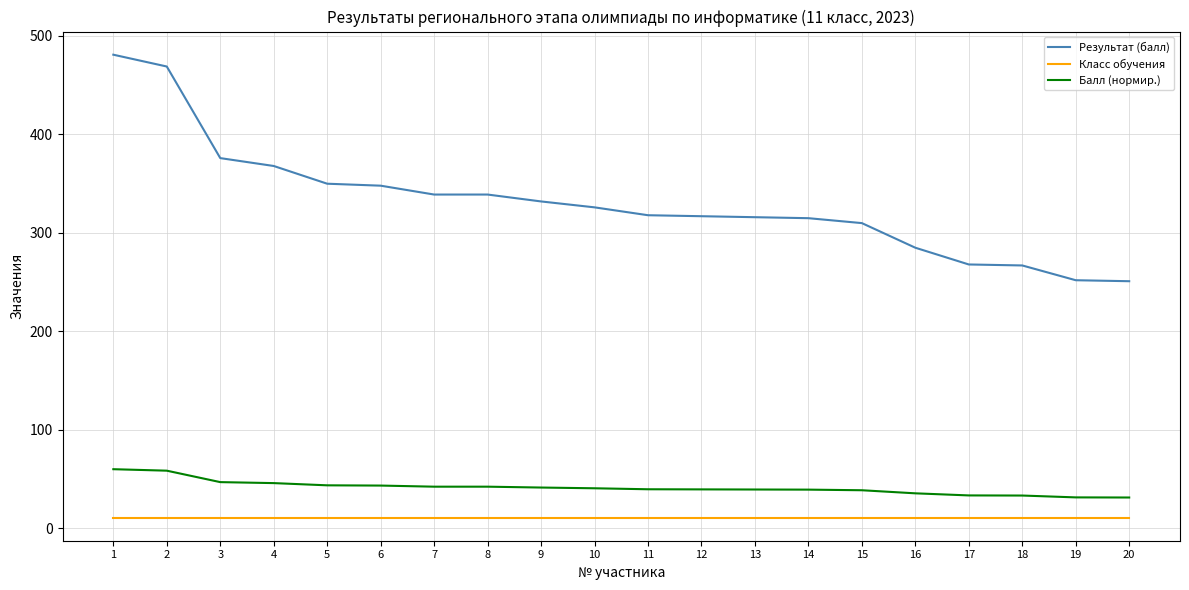

True or false: Результат (балл) and Балл (нормир.) intersect in this chart.

False